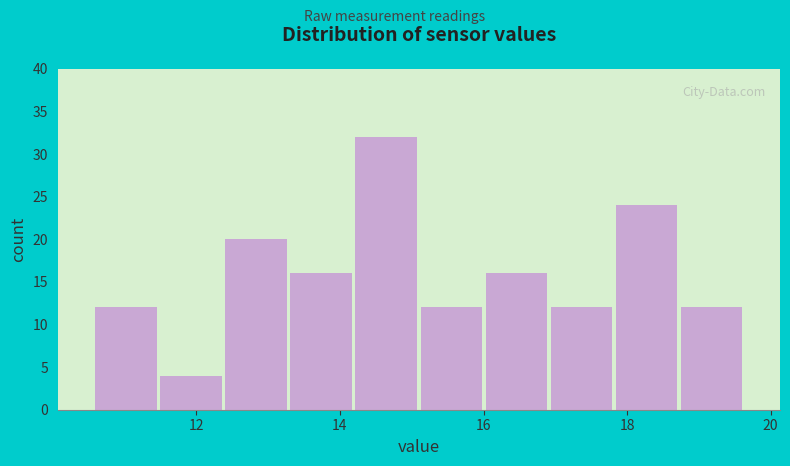

What is the height of the bar covering 14.2 to 15.2 on the x-axis? Neither the bar edges nor the heights are printed on the chart, so give them approximately, as read against the axes.

32